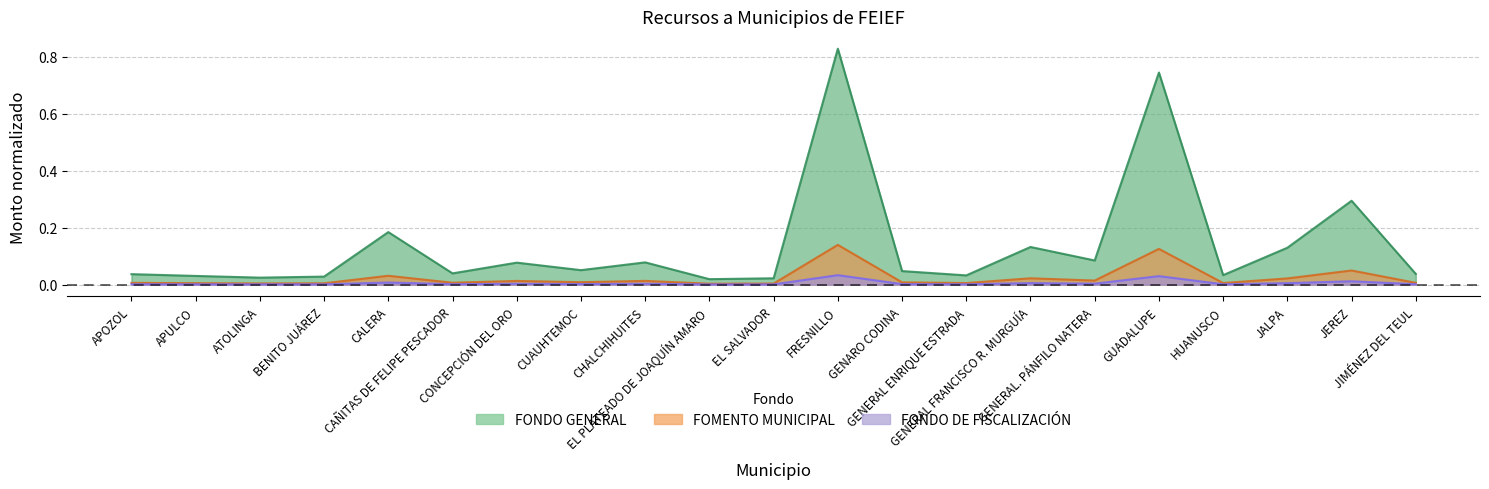

Rank the series at JALPA from highest to lowest value.

FONDO GENERAL, FOMENTO MUNICIPAL, FONDO DE FISCALIZACIÓN